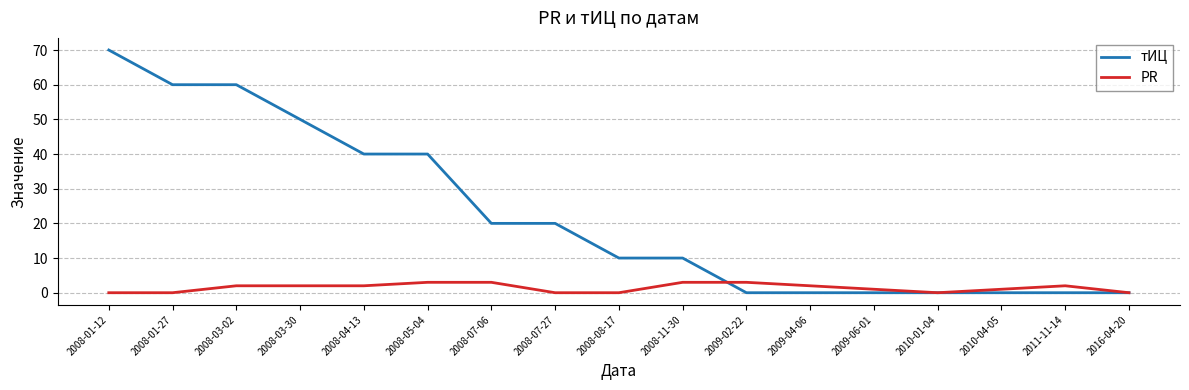

Count the number of categories in the chart.

17